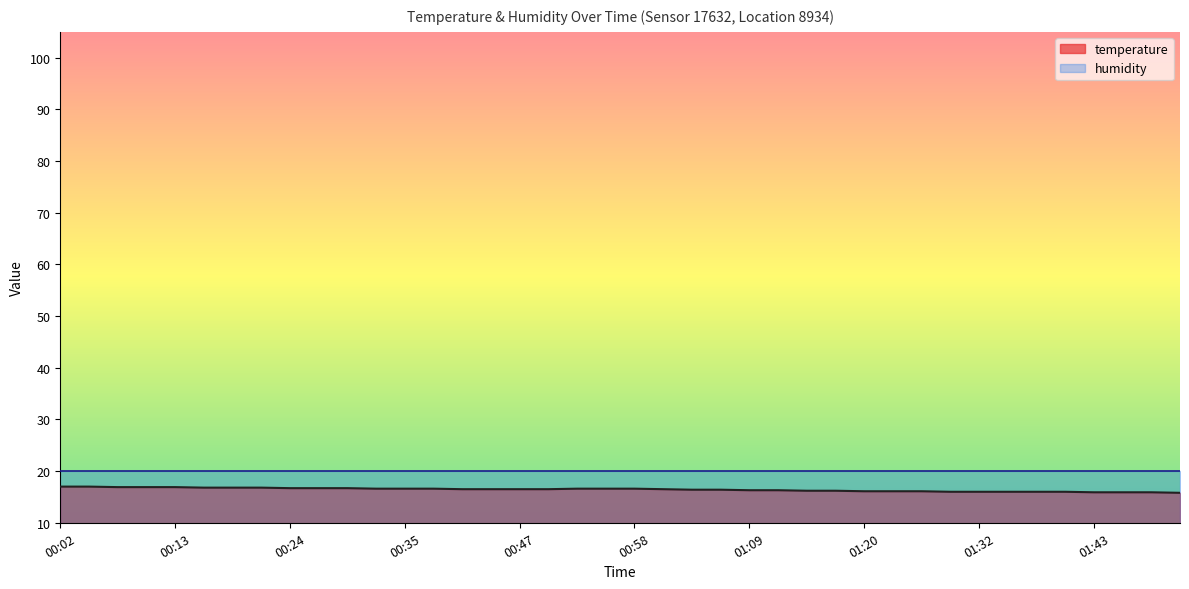

What position from the right is 00:19?

34